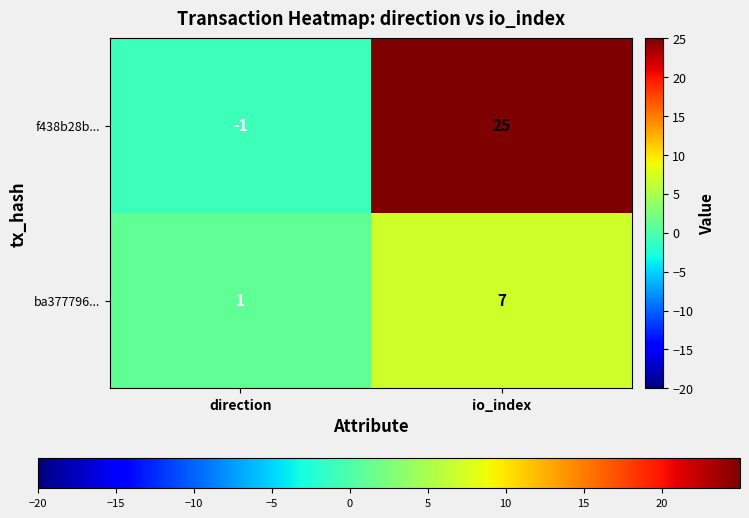

What is the minimum value shown in the chart?

-1